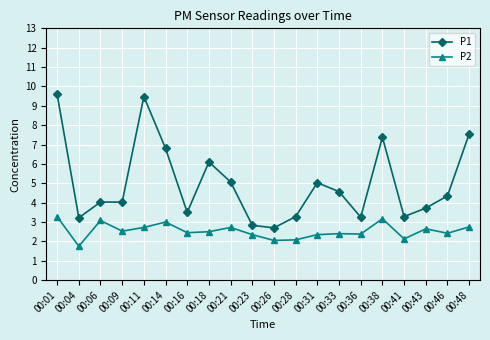

What is the value of the P2 point at the 4th from the left?

2.5